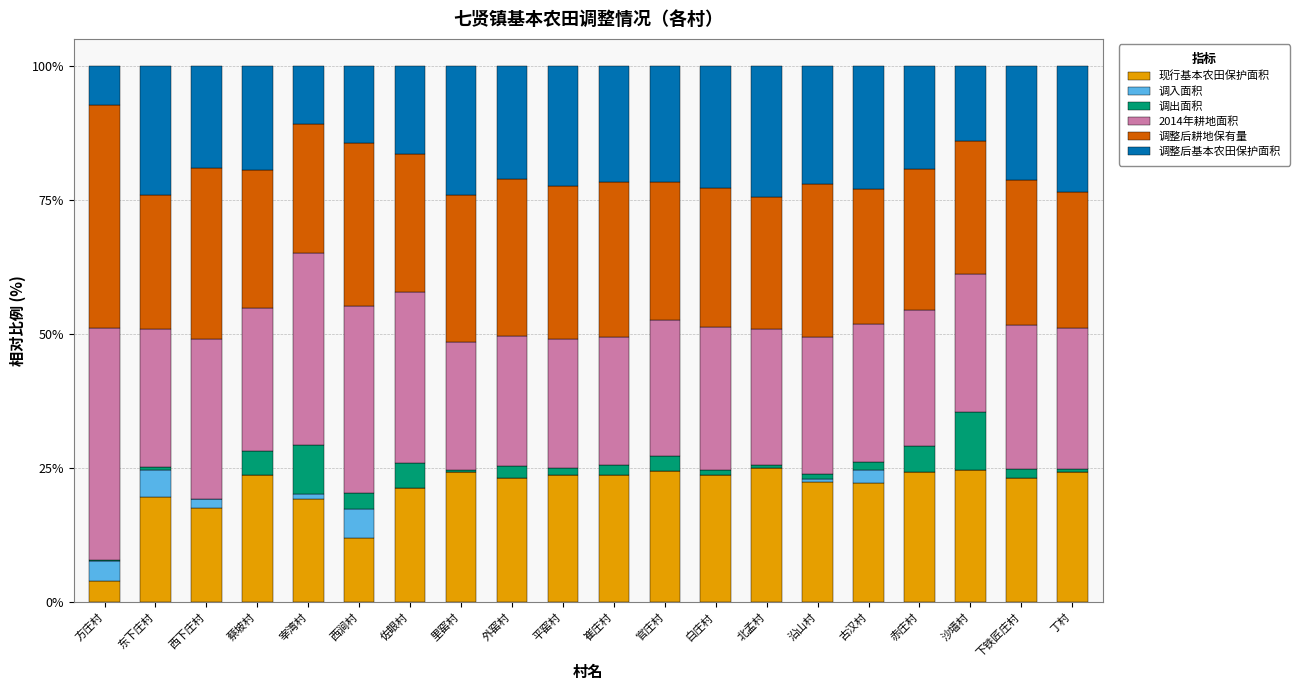

What are all the series names shown in the legend?

现行基本农田保护面积, 调入面积, 调出面积, 2014年耕地面积, 调整后耕地保有量, 调整后基本农田保护面积